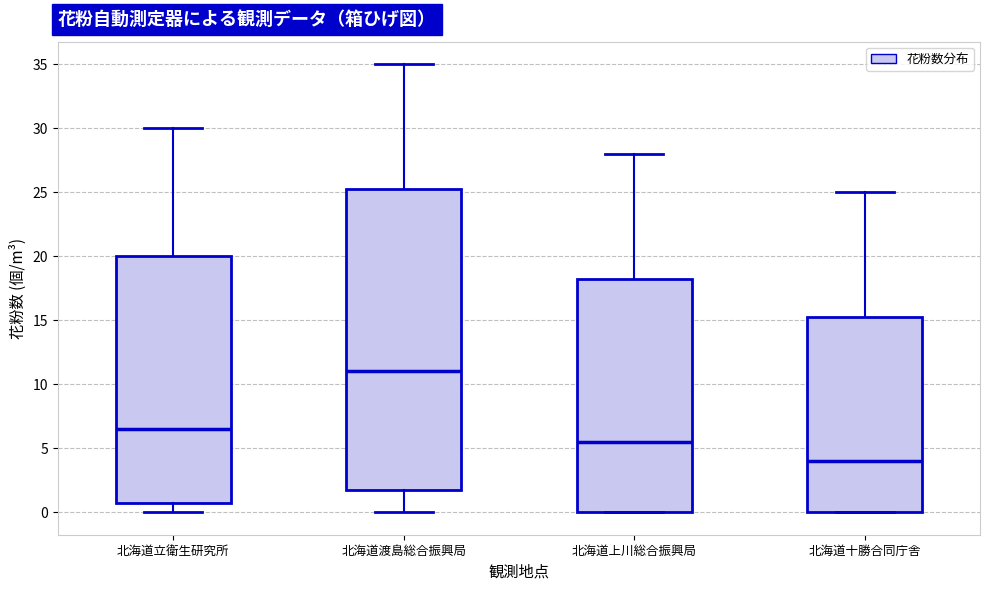

Which box's median line is the lowest?

北海道十勝合同庁舎